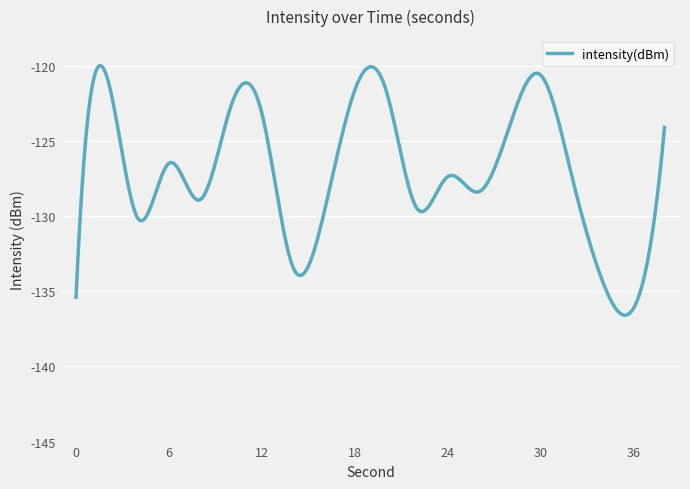

What is the maximum value shown in the chart?

-120.0